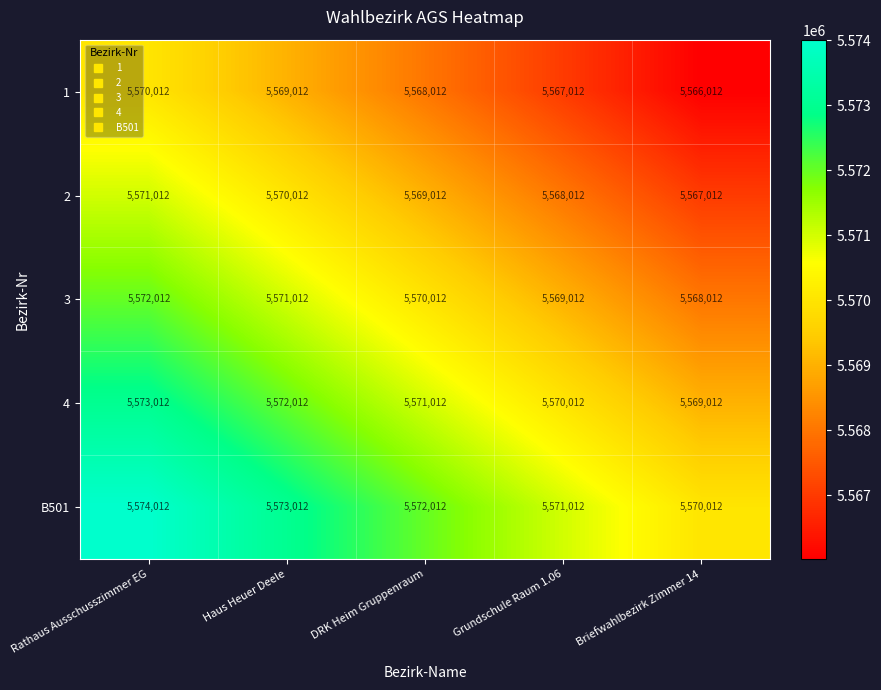

At how many categories does at least one series exceed 5571113?

3